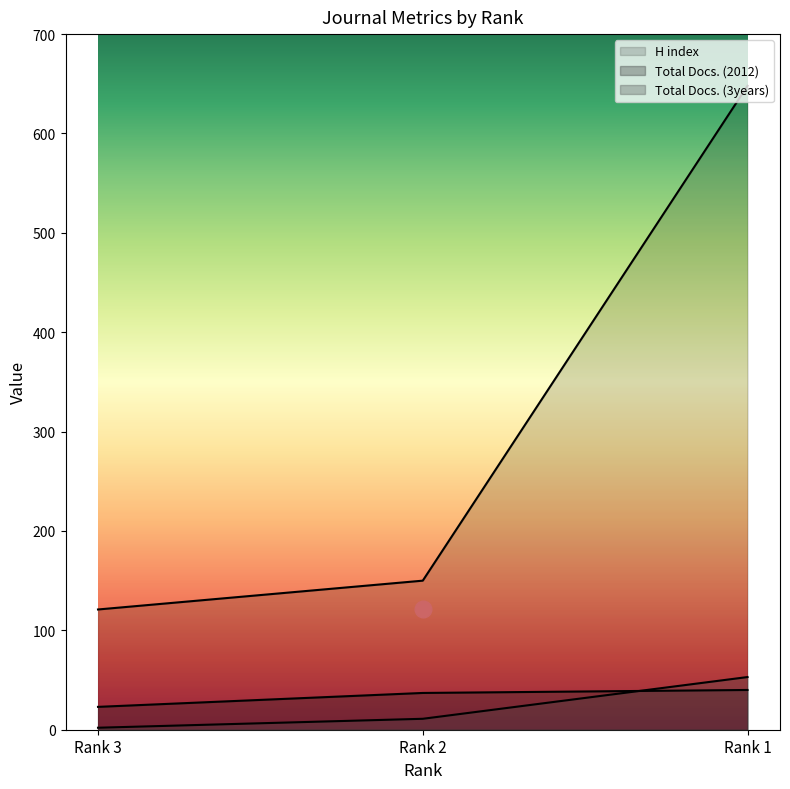

Which category has the highest value in the Total Docs. (3years) series?

Rank 1